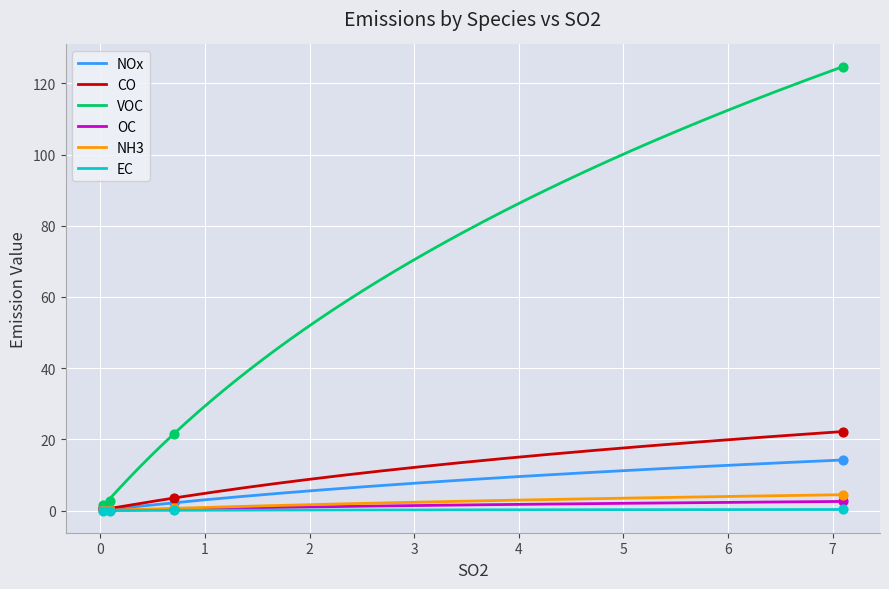

What is the highest value of the NH3 series?

4.5